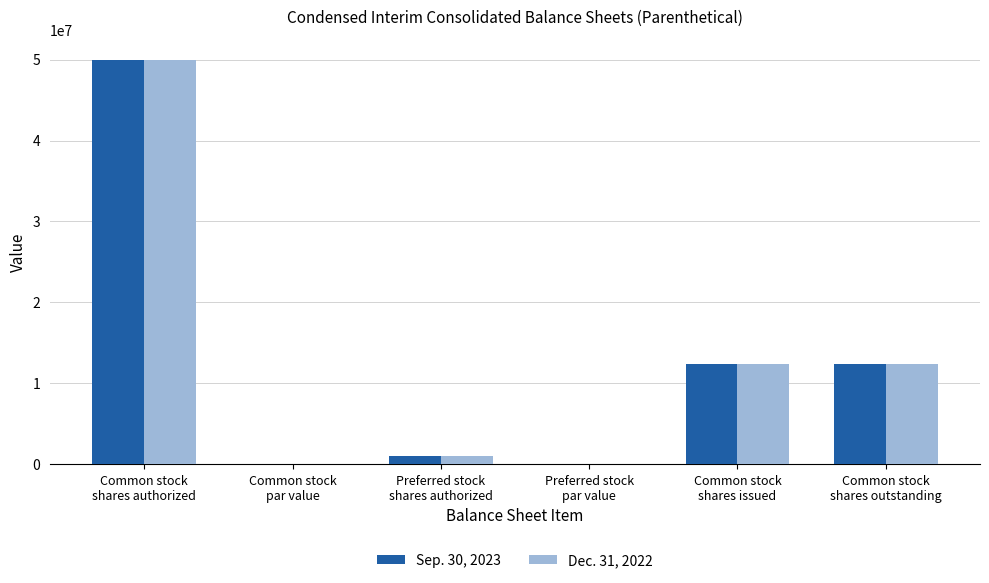

What is the maximum value for Sep. 30, 2023?

50000000.0